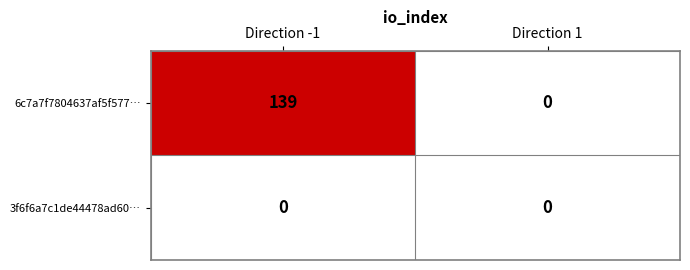

Reading left to right, extract all data points from this chart.

6c7a7f7804637af5f577…: Direction -1=139	Direction 1=0
3f6f6a7c1de44478ad60…: Direction -1=0	Direction 1=0